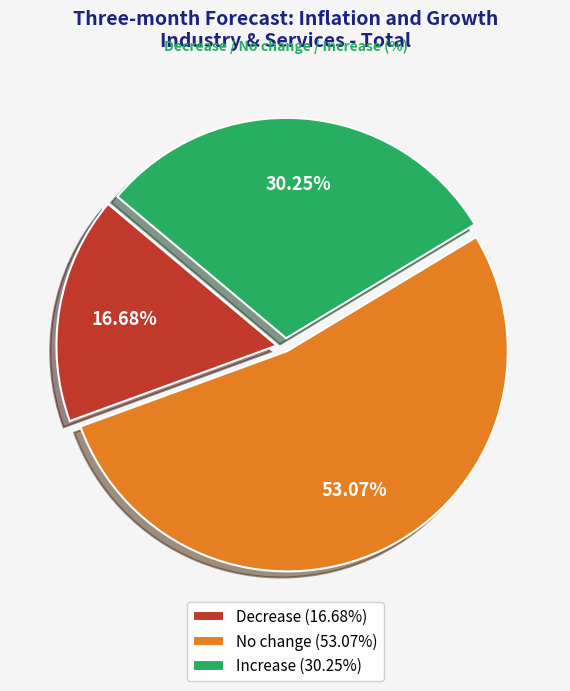

Is No change (53.07%) the majority of the pie?

Yes